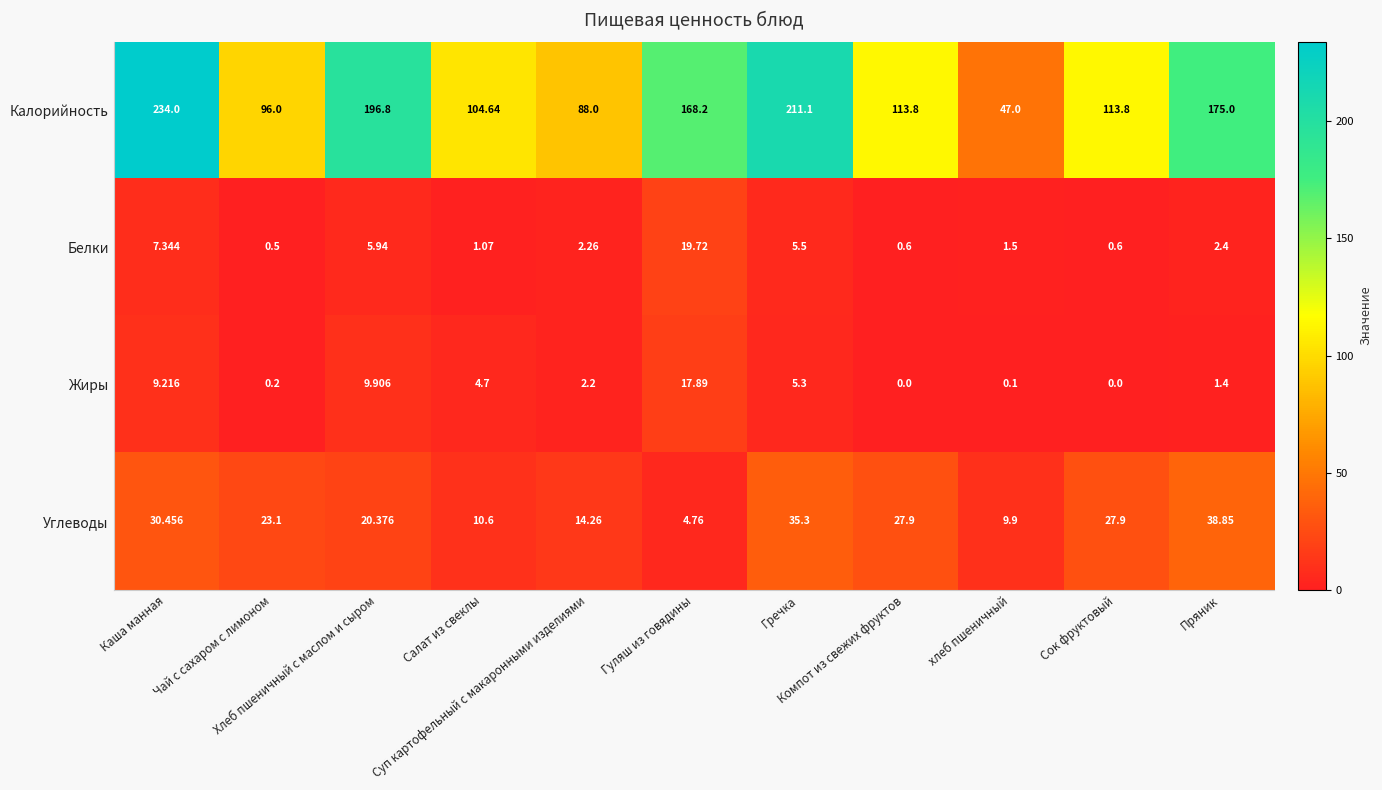

Which series has the largest total across all categories?

Калорийность